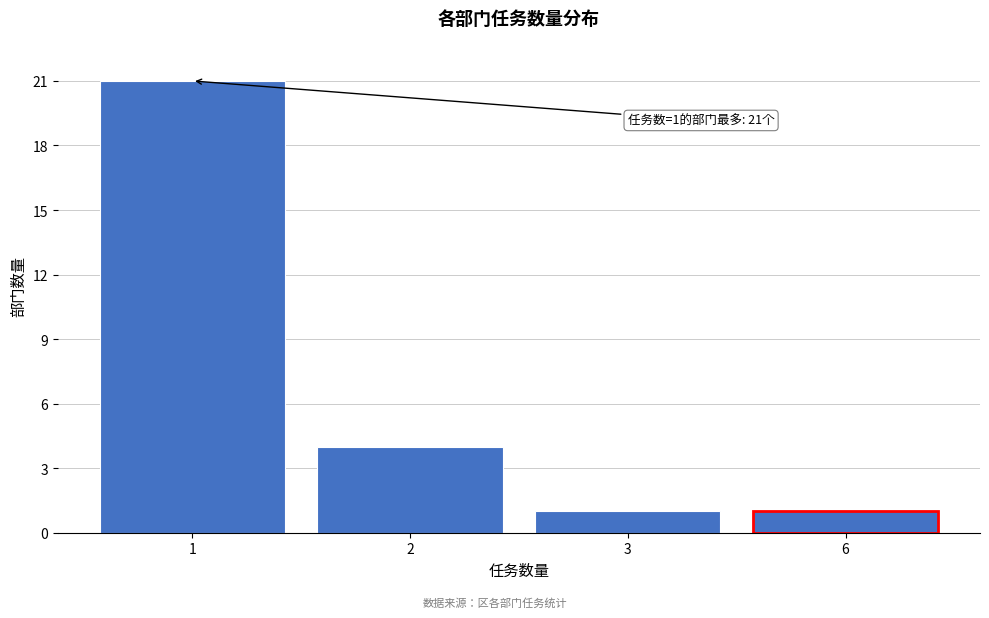

Reading left to right, extract all data points from this chart.

1=21	2=4	3=1	6=1